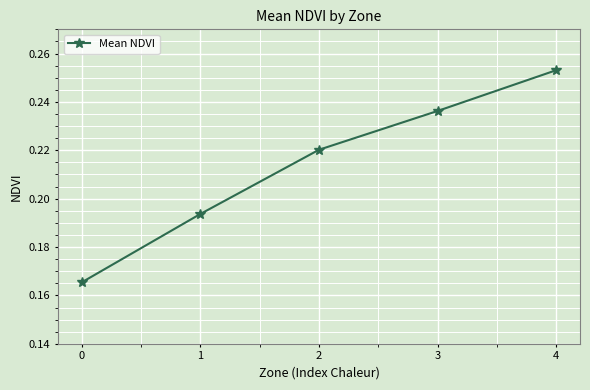

What is the sum of all values?

1.1